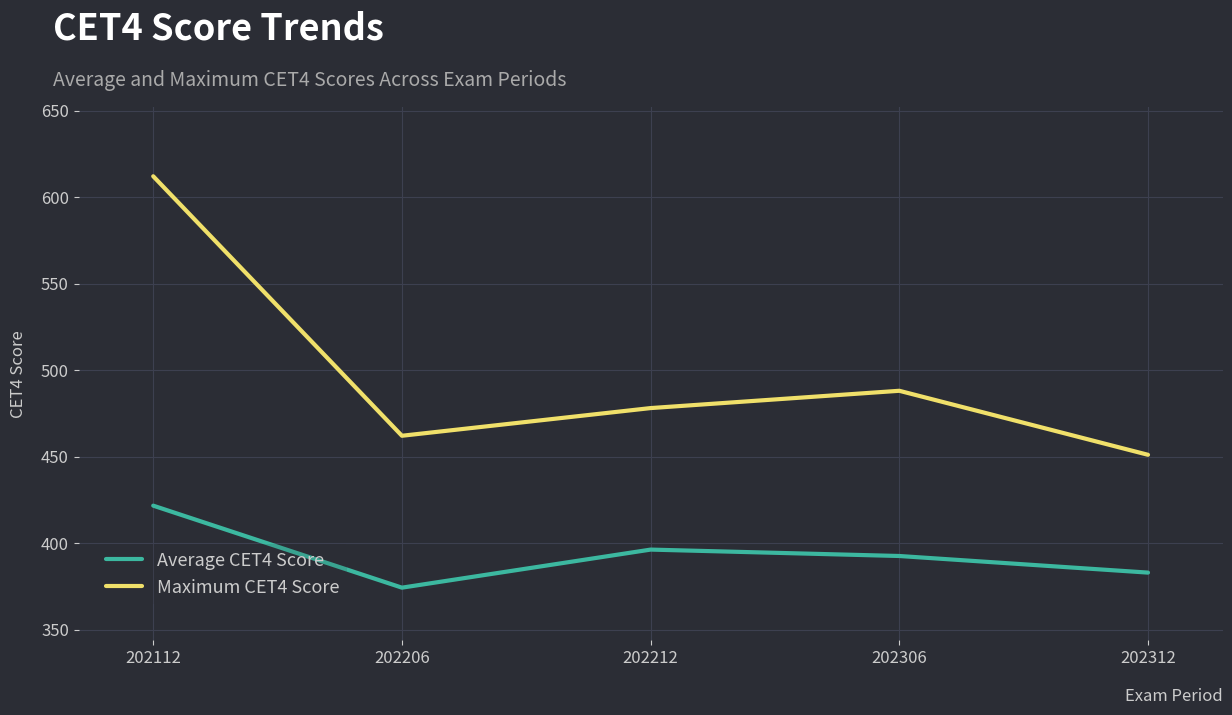

True or false: Maximum CET4 Score and Average CET4 Score cross at least once.

False